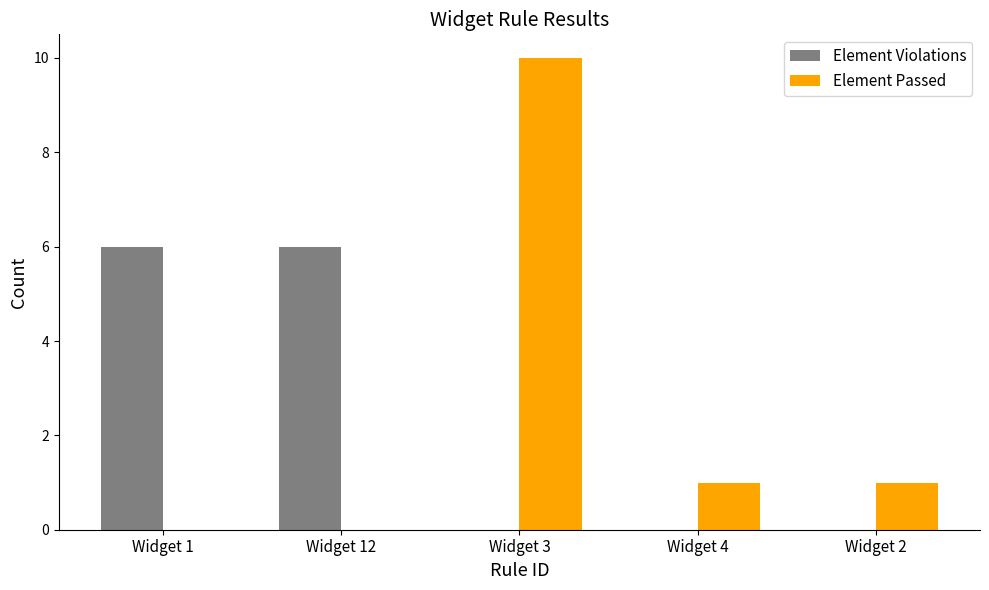

At which label does Element Passed first exceed 1?

Widget 3